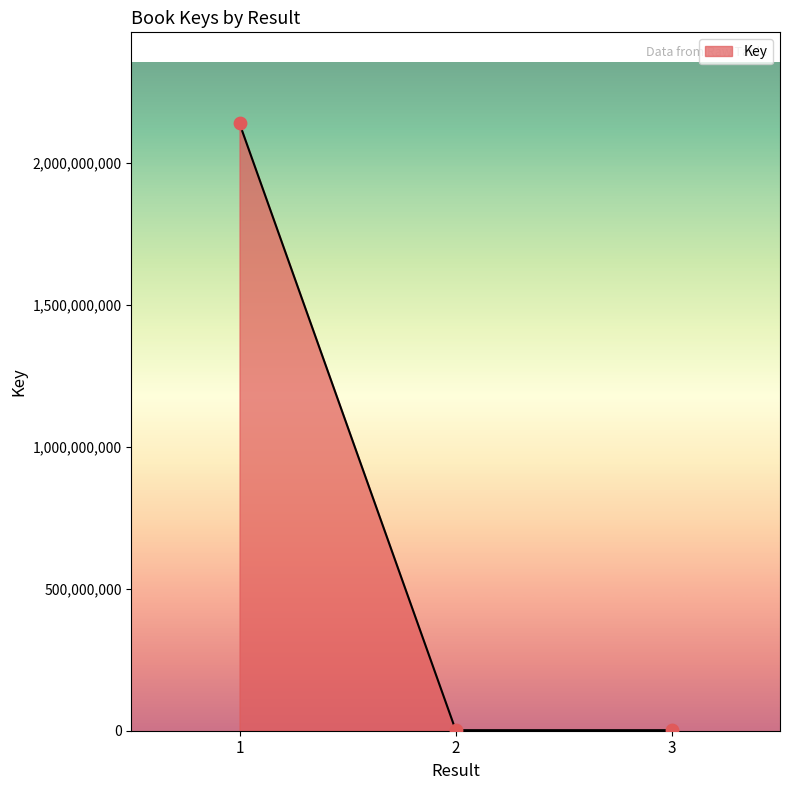

What is the change in value from 1 to 3?

-2135732882